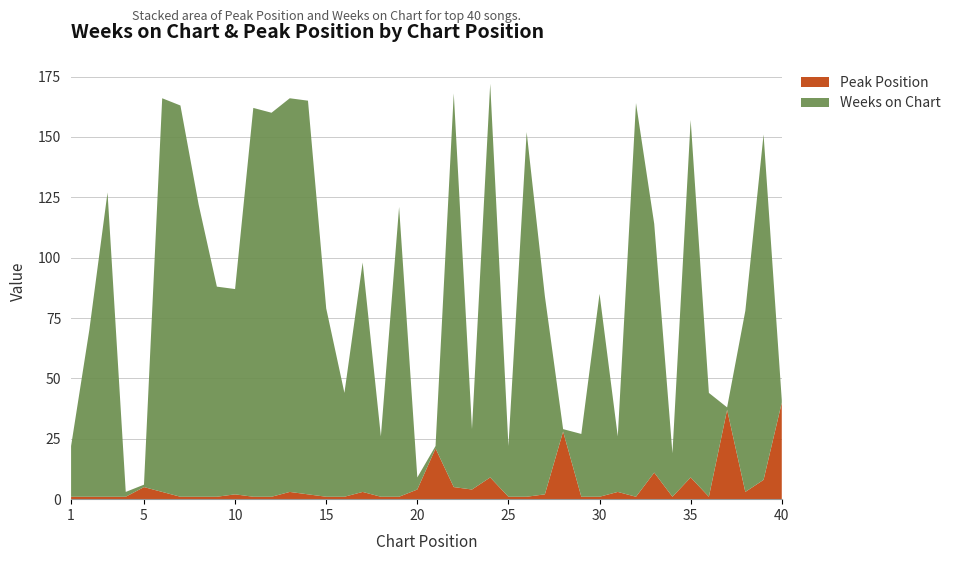

Reading left to right, extract all data points from this chart.

Weeks on Chart: 21	69	126	2	1	163	162	121	87	85	161	159	163	163	78	43	95	25	120	5	1	163	25	163	21	151	82	1	26	84	23	163	103	18	148	43	1	75	143	1
Peak Position: 1	1	1	1	5	3	1	1	1	2	1	1	3	2	1	1	3	1	1	4	21	5	4	9	1	1	2	28	1	1	3	1	11	1	9	1	37	3	8	40